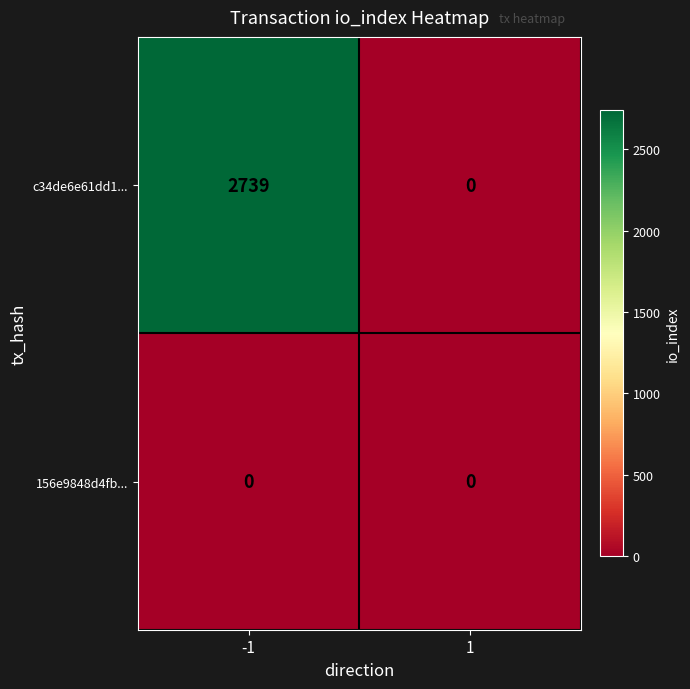

How many series are shown in this chart?

2